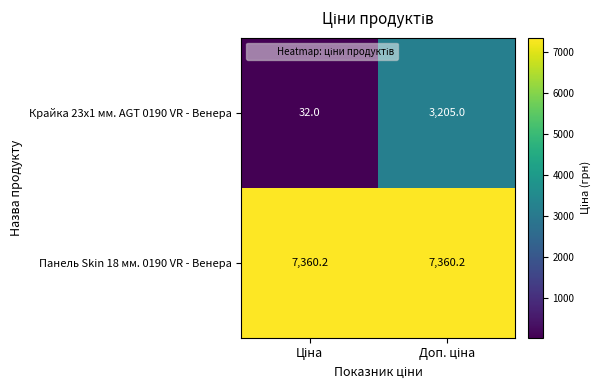

How many series are shown in this chart?

2